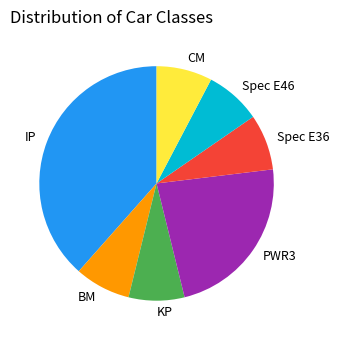

Is there any slice that represents more than half of the pie?

No